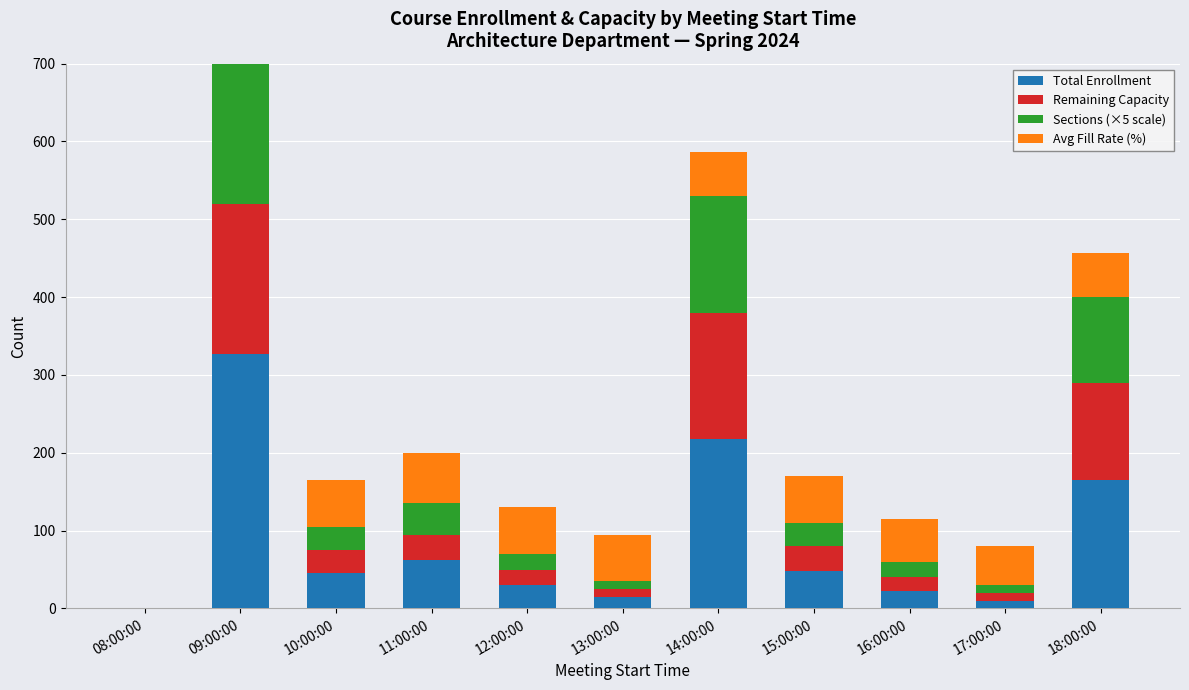

How many data points in Remaining Capacity are above 30?

5